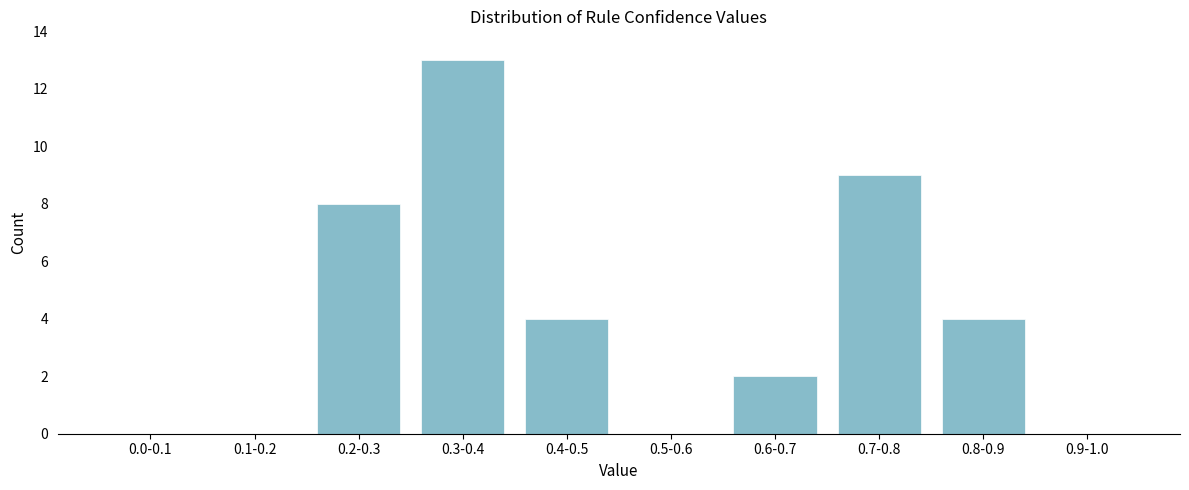

Reading left to right, what are all the values shown in this chart?

0.0-0.1=0	0.1-0.2=0	0.2-0.3=8	0.3-0.4=13	0.4-0.5=4	0.5-0.6=0	0.6-0.7=2	0.7-0.8=9	0.8-0.9=4	0.9-1.0=0